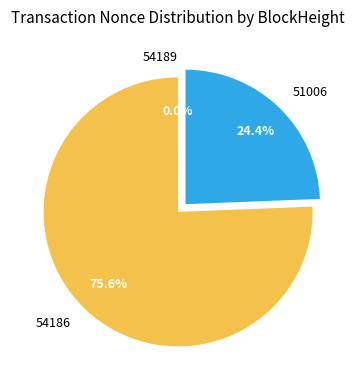

What percentage do 51006 and 54186 together represent?

100.0%